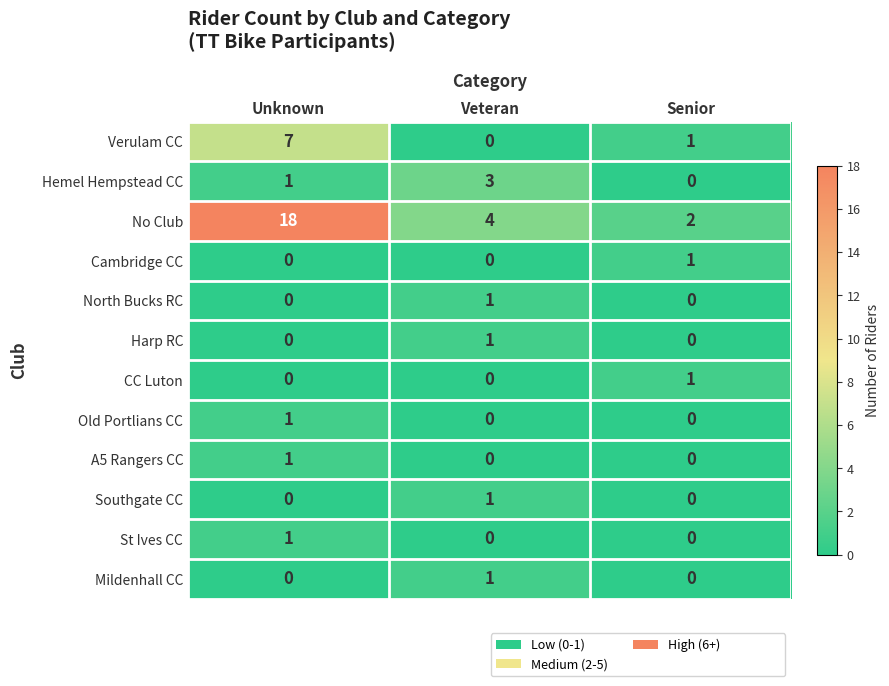

What is the total value across all series at Veteran?

11